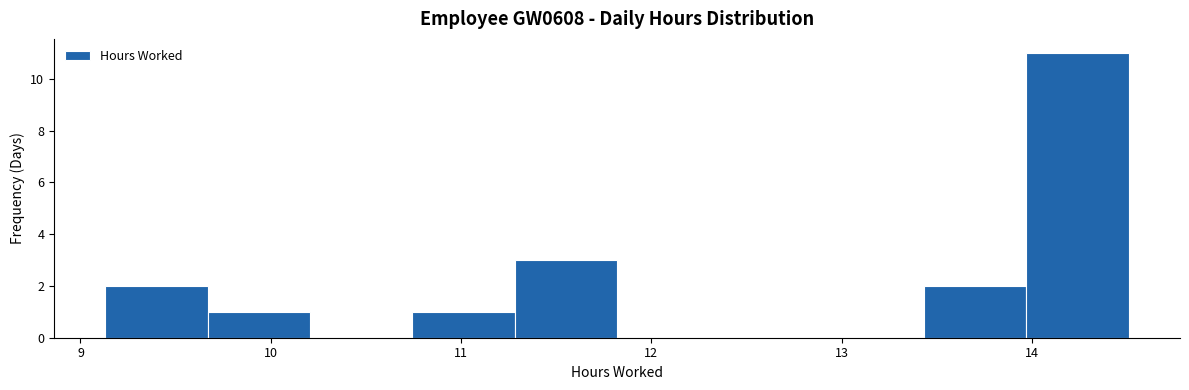

Reading left to right, transcribe this chart: for each bar, give the range it covers on the x-axis and its height. Neither the bar edges nor the heights are printed on the chart, so give them approximately, as read against the axes.

9.1 to 9.7: 2
9.7 to 10.2: 1
10.2 to 10.7: 0
10.7 to 11.3: 1
11.3 to 11.8: 3
11.8 to 12.4: 0
12.4 to 12.9: 0
12.9 to 13.4: 0
13.4 to 14.0: 2
14.0 to 14.5: 11